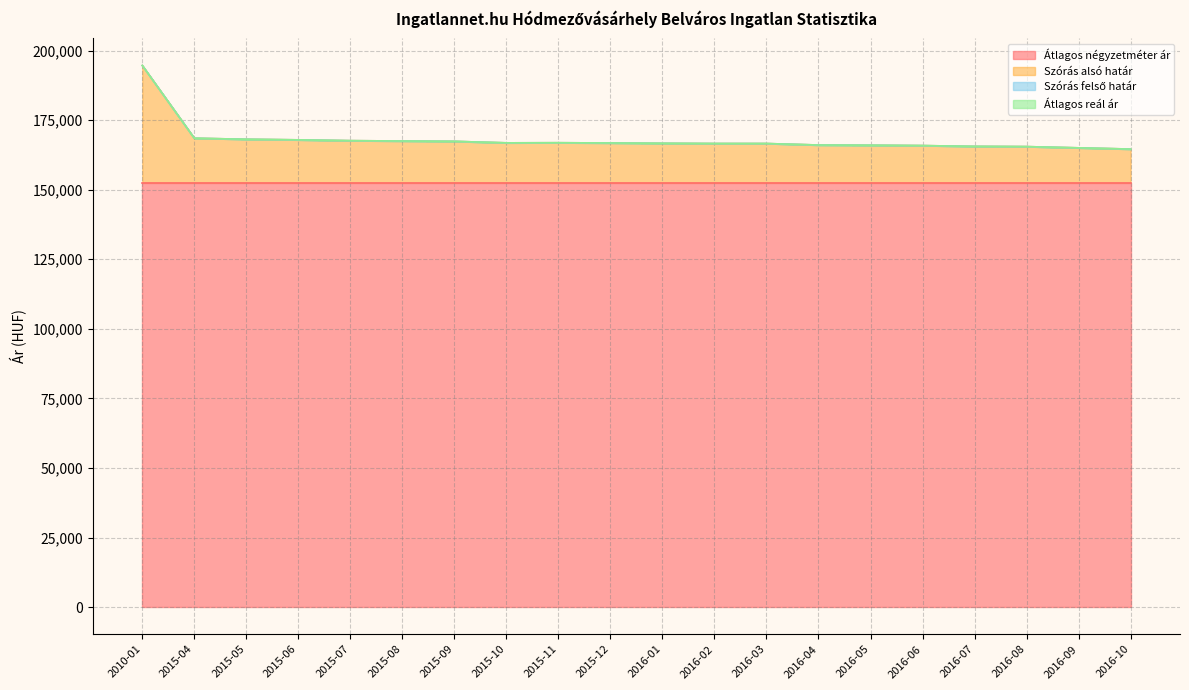

In Szórás alsó határ, how many points are lower than both neighbors (excluding endpoints)?

1